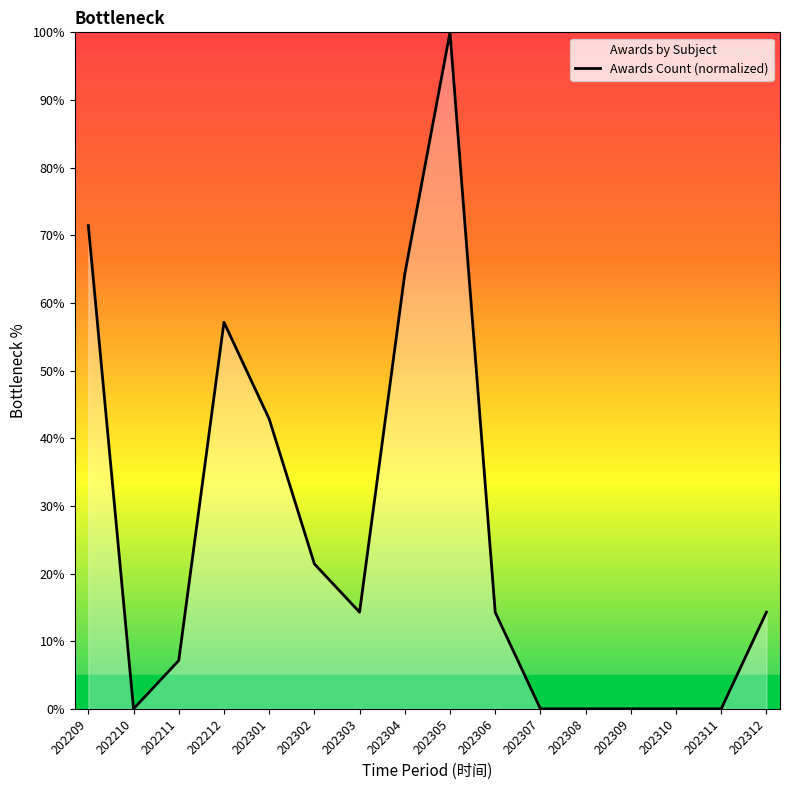

At which category does the chart reach its minimum across all series?

202210